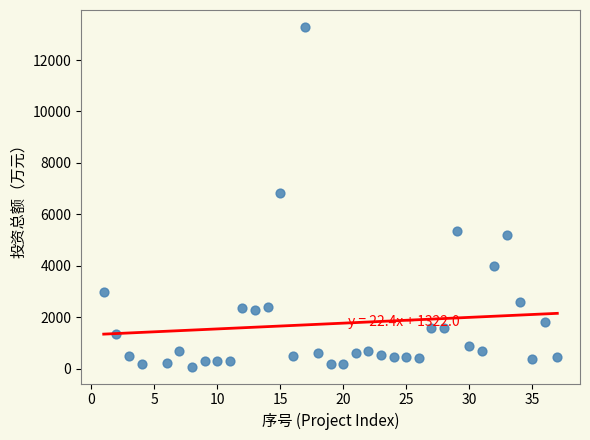

What is the range of X values (max minus min)?

36.0